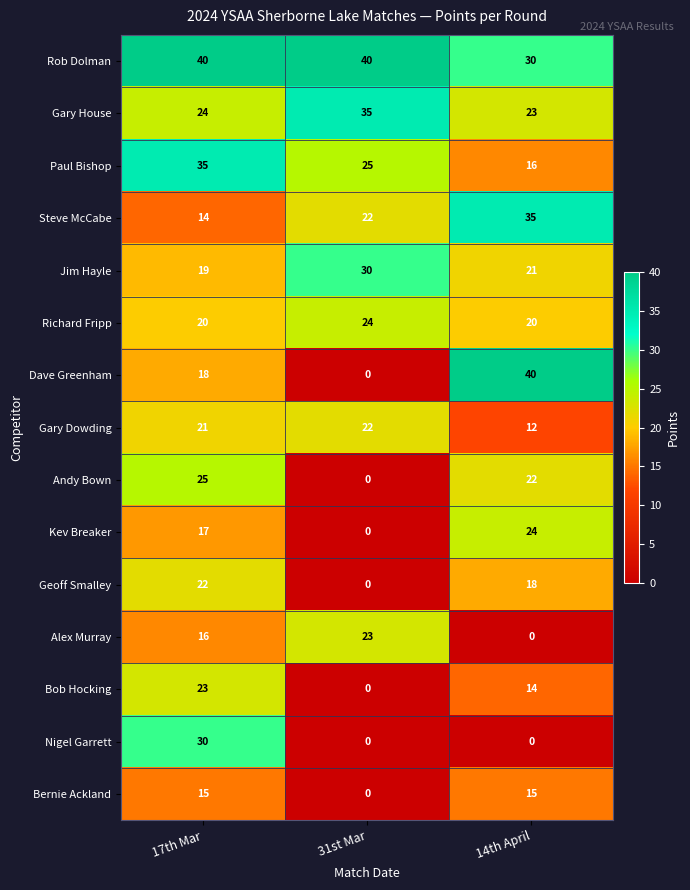

True or false: Kev Breaker has a value of 24 at 17th Mar.

False